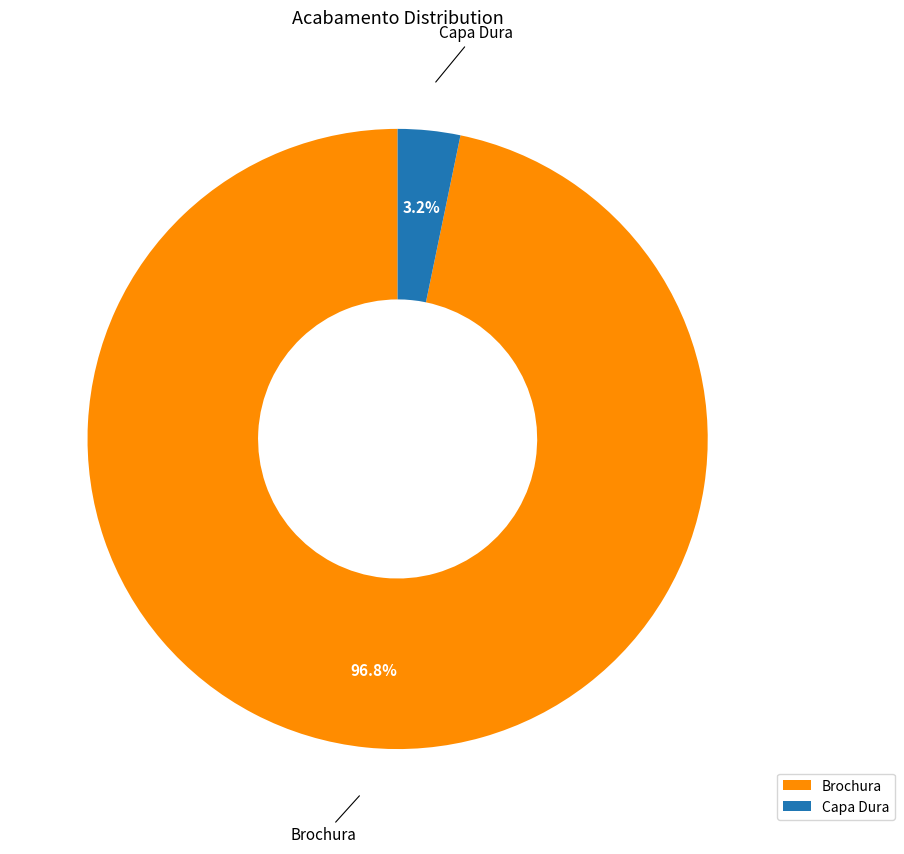

To the nearest percent, what portion does Capa Dura represent?

3%